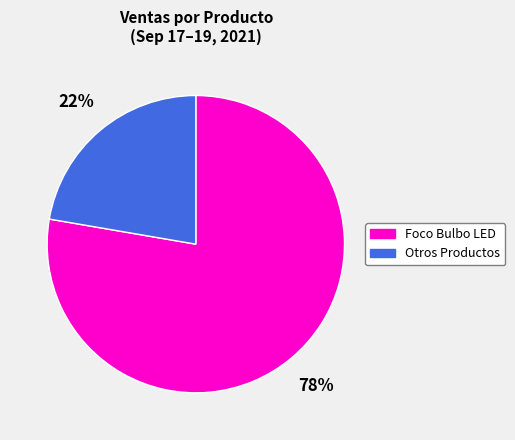

To the nearest percent, what is the combined percentage of Foco Bulbo LED and Otros Productos?

100%